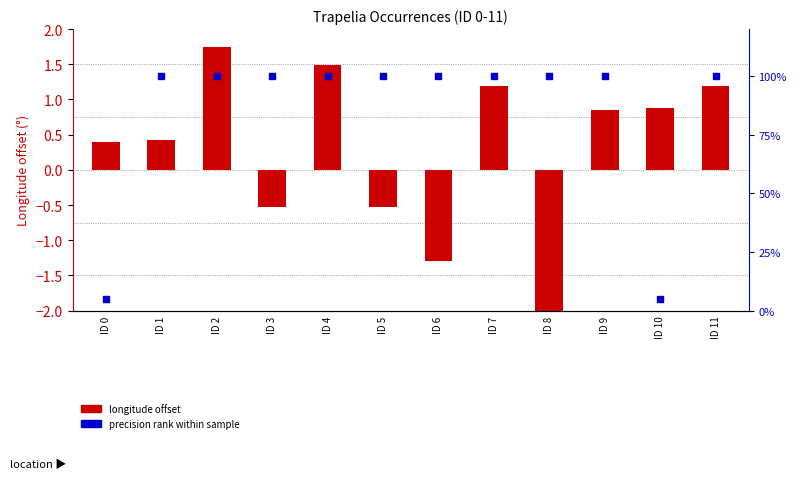

Is the value of lon offset at ID 11 greater than the value of prec rank at ID 2?

No